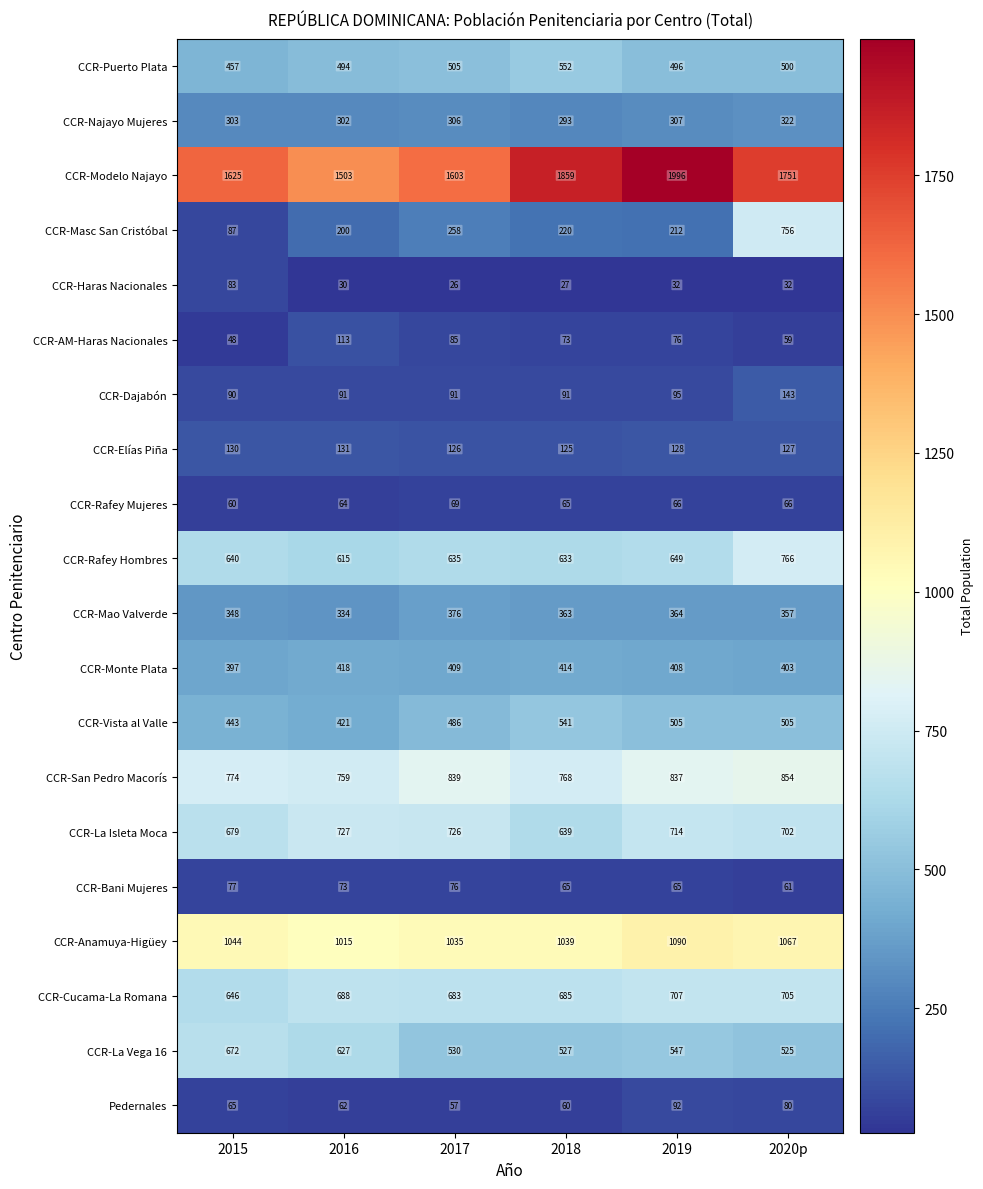

List the series in order of their peak value, lowest first.

CCR-Rafey Mujeres, CCR-Bani Mujeres, CCR-Haras Nacionales, Pedernales, CCR-AM-Haras Nacionales, CCR-Elías Piña, CCR-Dajabón, CCR-Najayo Mujeres, CCR-Mao Valverde, CCR-Monte Plata, CCR-Vista al Valle, CCR-Puerto Plata, CCR-La Vega 16, CCR-Cucama-La Romana, CCR-La Isleta Moca, CCR-Masc San Cristóbal, CCR-Rafey Hombres, CCR-San Pedro Macorís, CCR-Anamuya-Higüey, CCR-Modelo Najayo